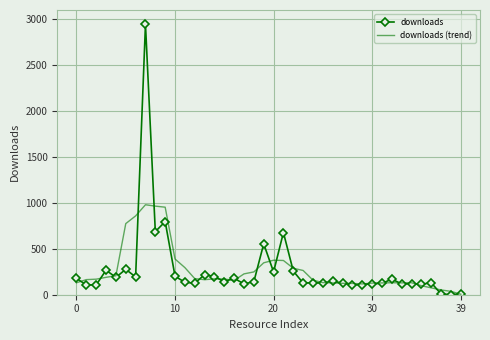

Rank the series by their maximum value, from highest to lowest.

downloads, downloads (trend)